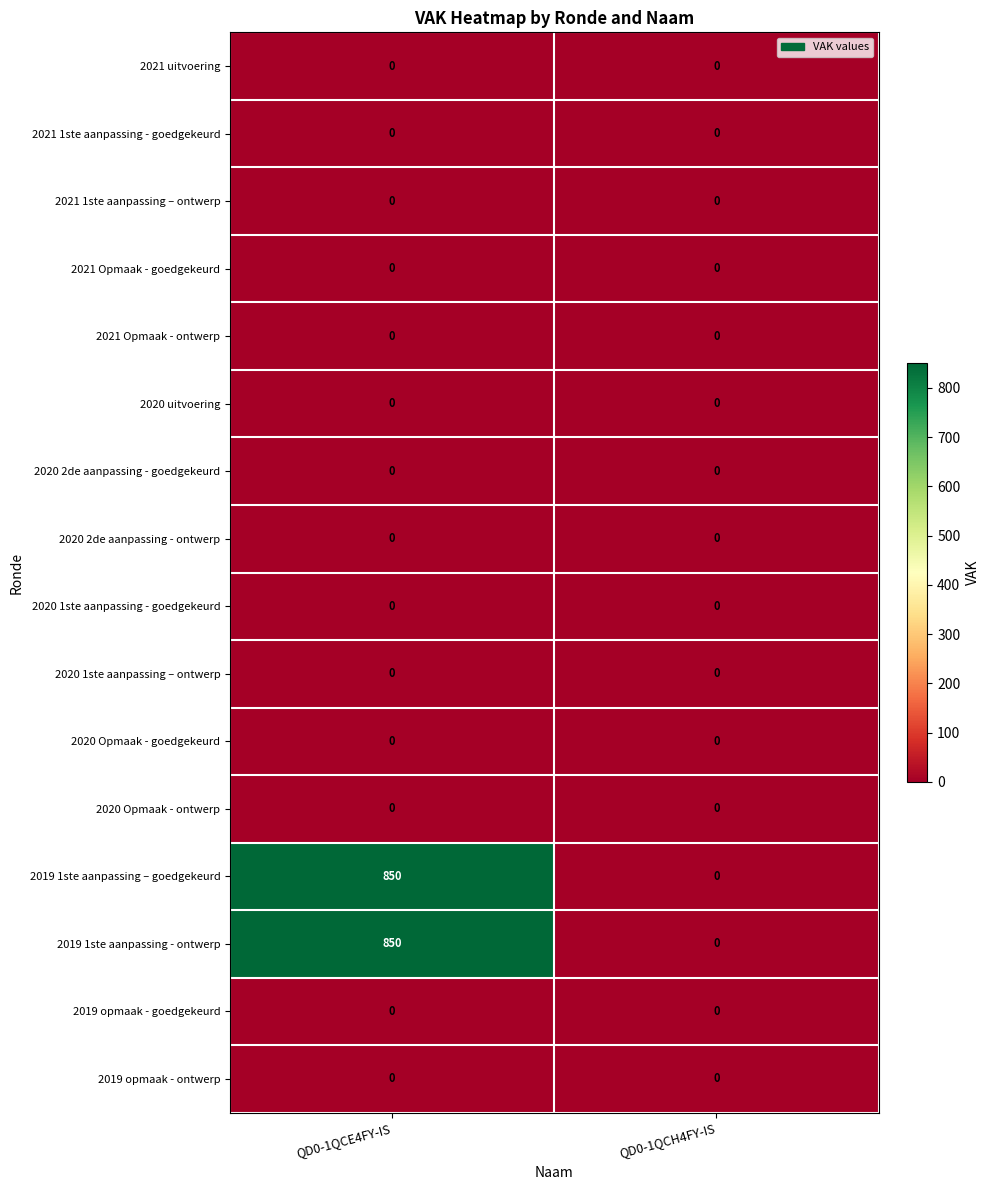

What is the spread (max minus min) of values at QD0-1QCE4FY-IS?

850